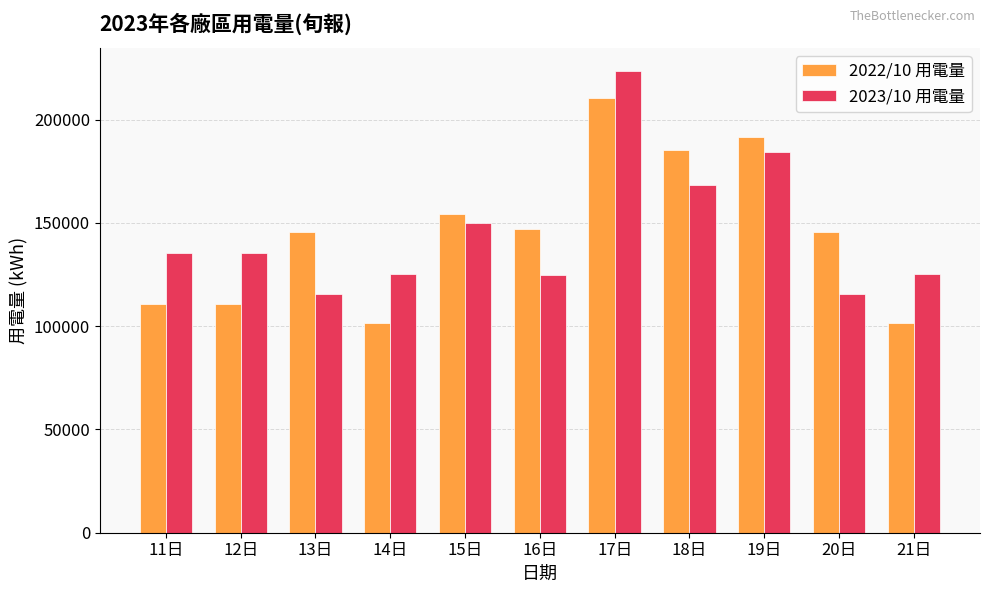

What position from the left is 14日?

4